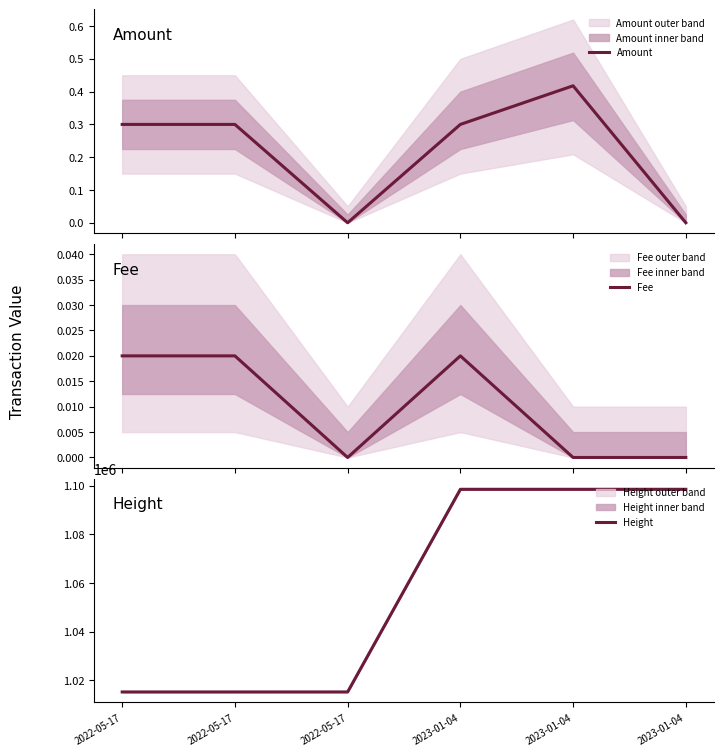

What is the label of the 3rd point from the right?

2023-01-04